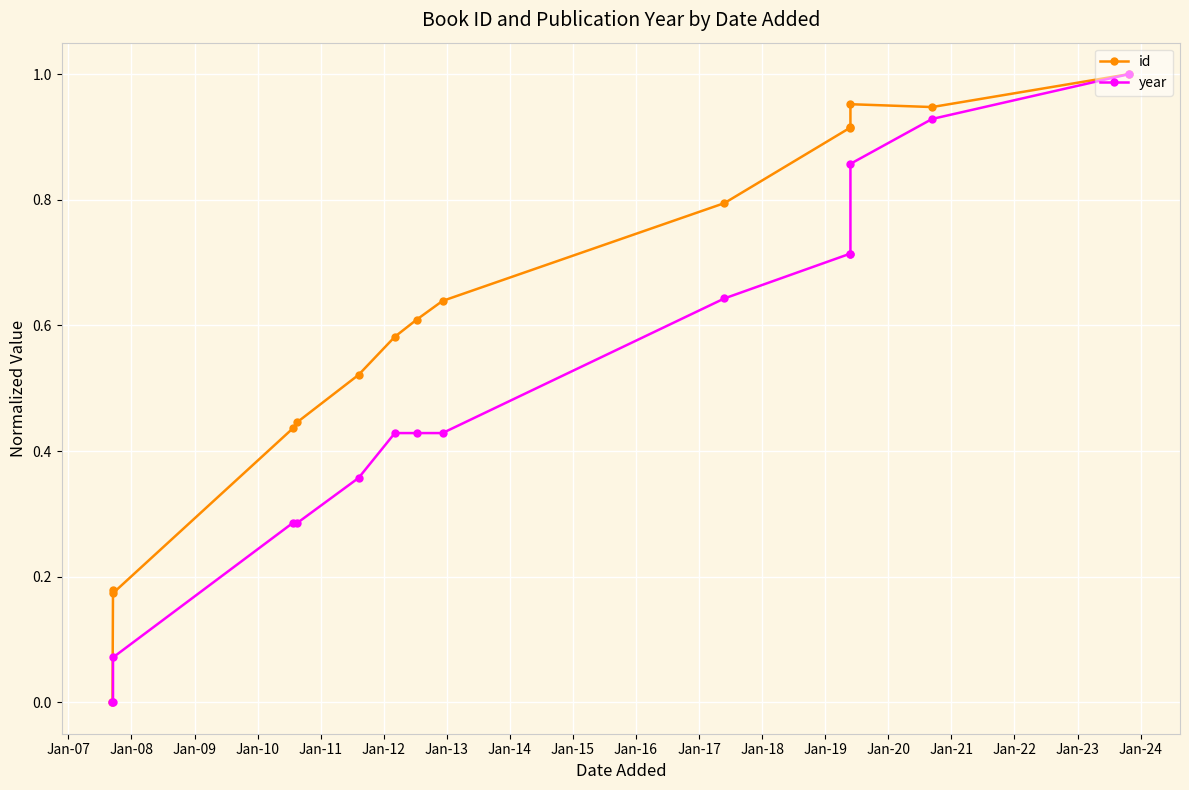

Does the chart display data point markers on the line(s)?

Yes